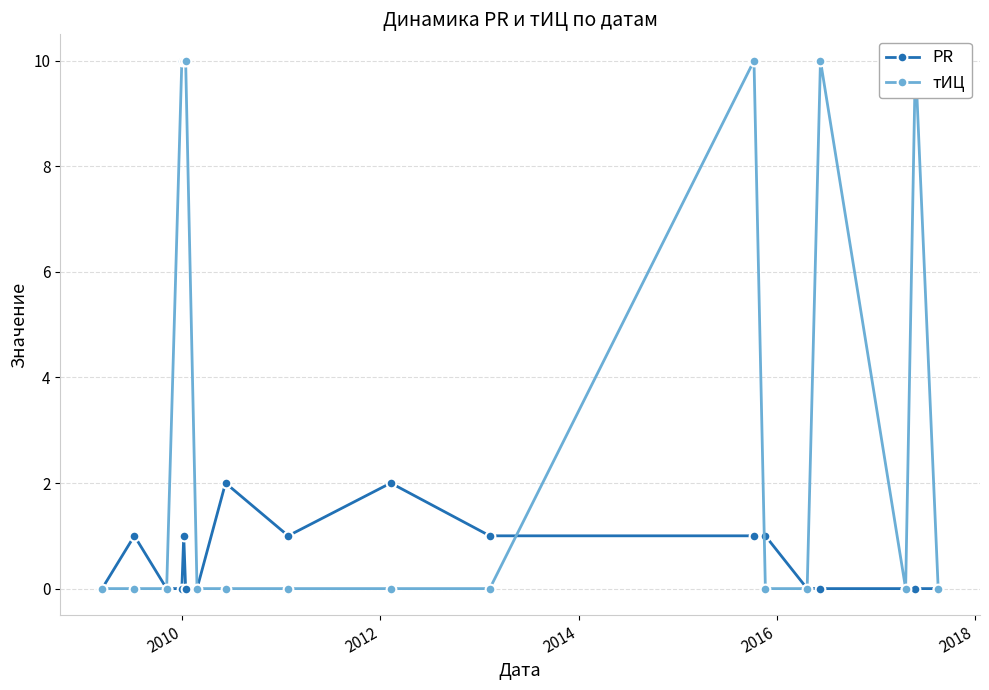

How many times do тИЦ and PR cross each other?

2